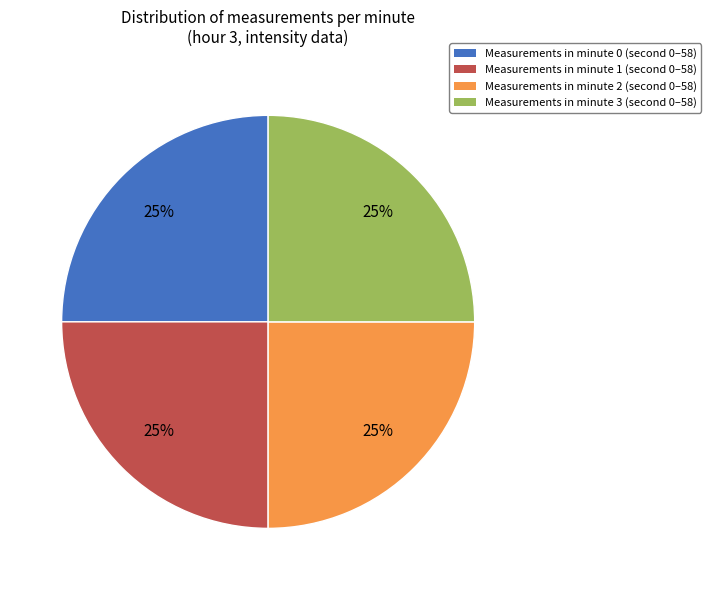

To the nearest percent, what is the difference between the largest and smallest slice percentages?

0%